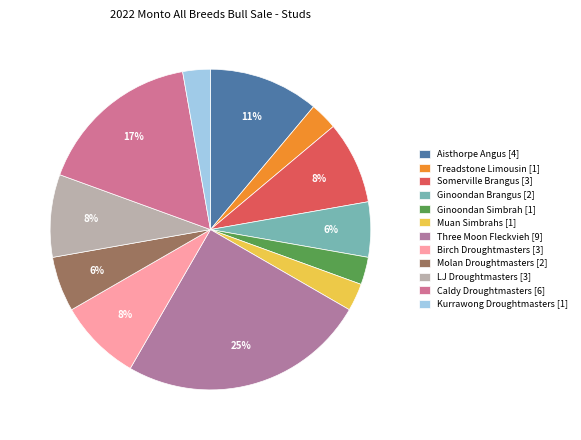

Is it true that Birch Droughtmasters is 16% of the pie?

False